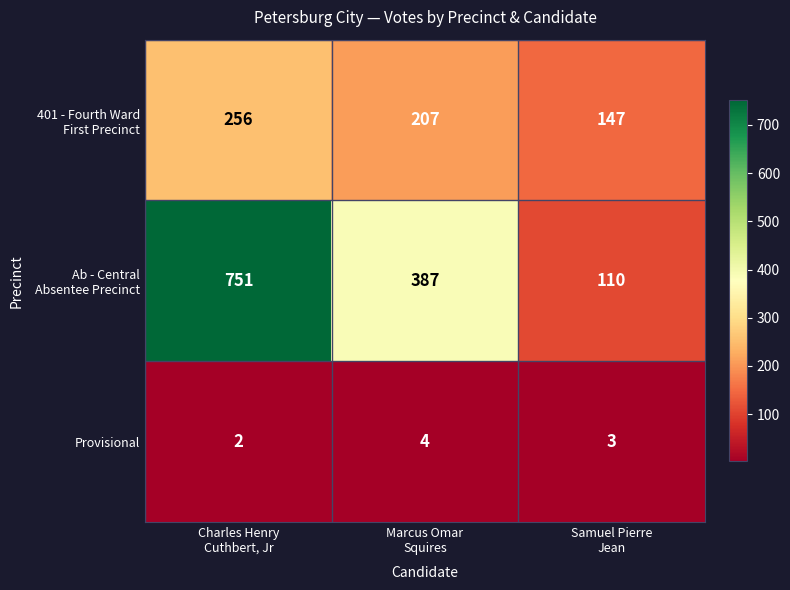

What is the average value of the Provisional series?

3